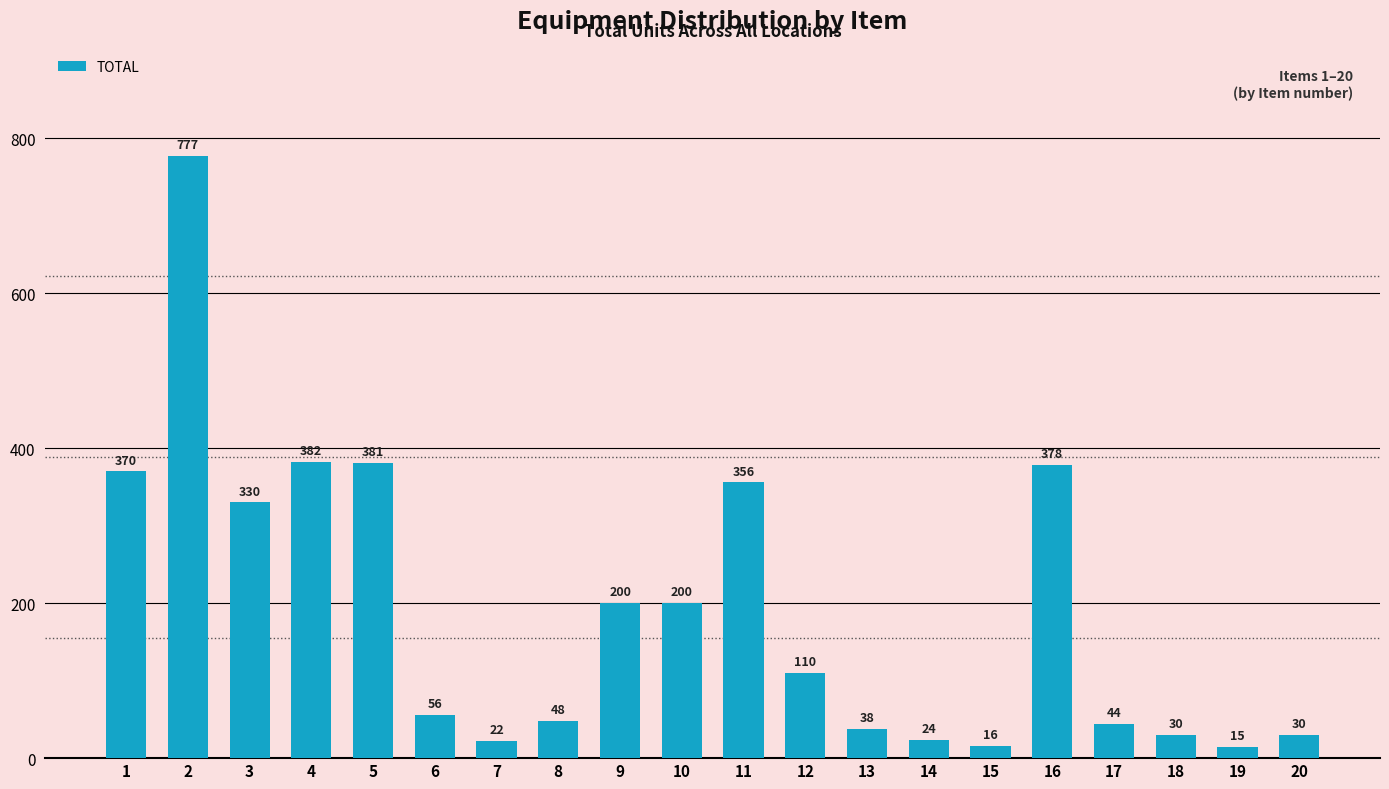

At which category does the chart reach its peak across all series?

2